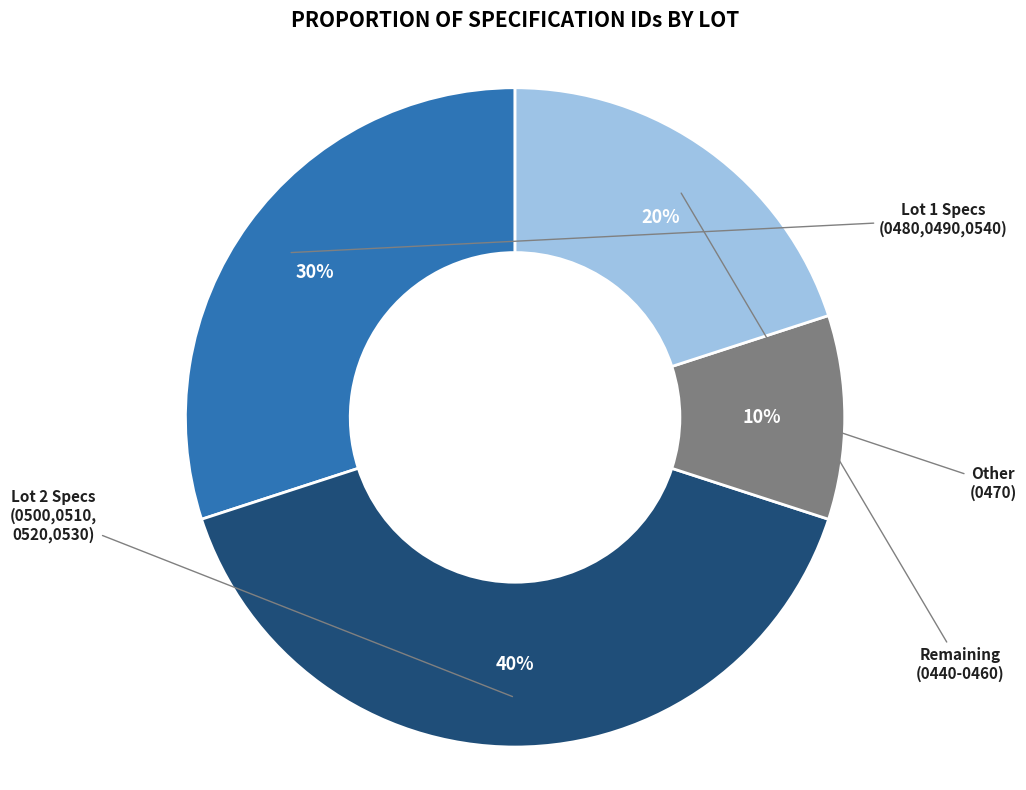

Is there any slice that represents more than half of the pie?

No